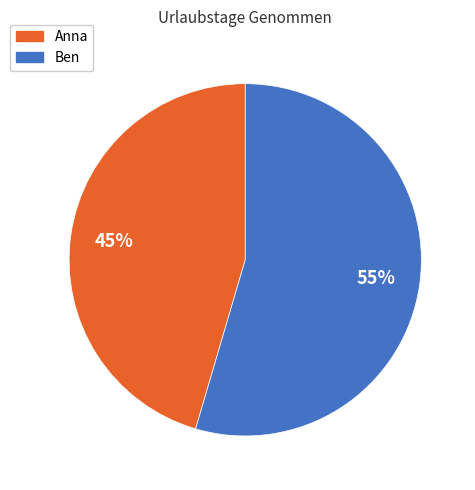

Between Ben and Anna, which is larger?

Ben